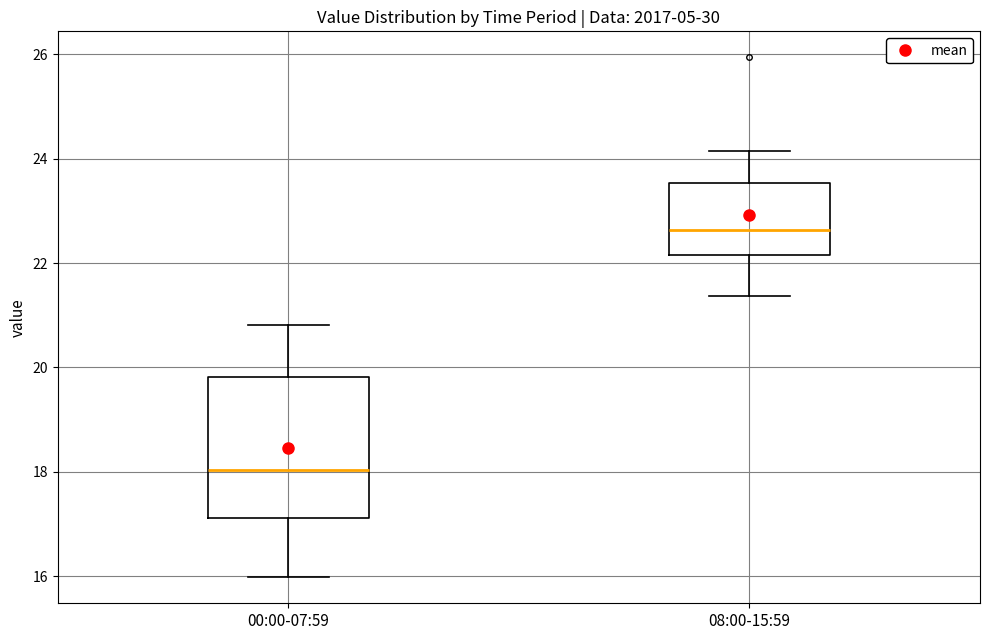

Reading left to right, read every box against the y-axis: the position of its median line, the range the box covers, and the ends of its whiskers. The values are not printed on the chart, so give them approximately, as read against the axis.

00:00-07:59: median 18.0, box 17.2 to 19.8, whiskers 16.0 to 20.8
08:00-15:59: median 22.6, box 22.2 to 23.6, whiskers 21.4 to 24.2